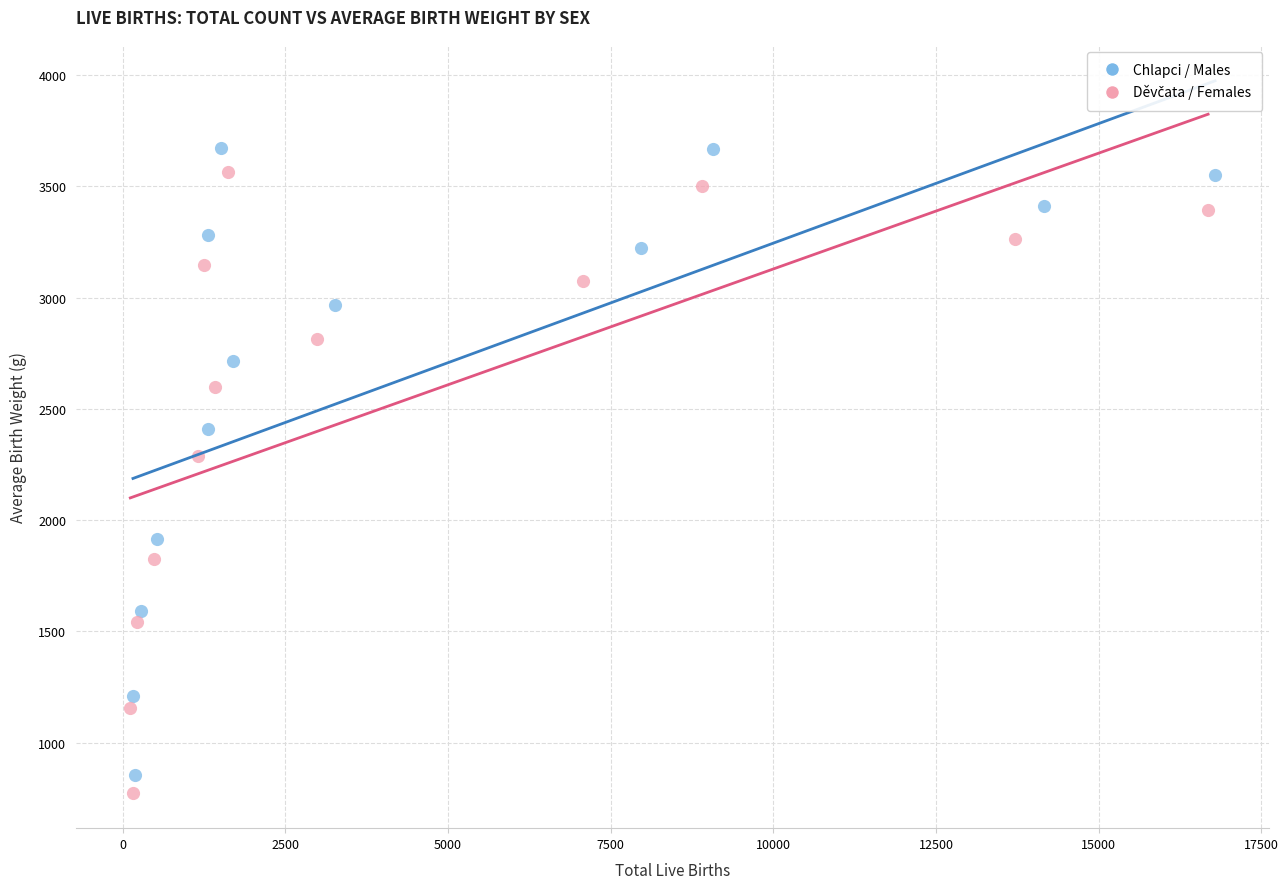

Which series has the largest Y range (max minus min)?

Chlapci / Males